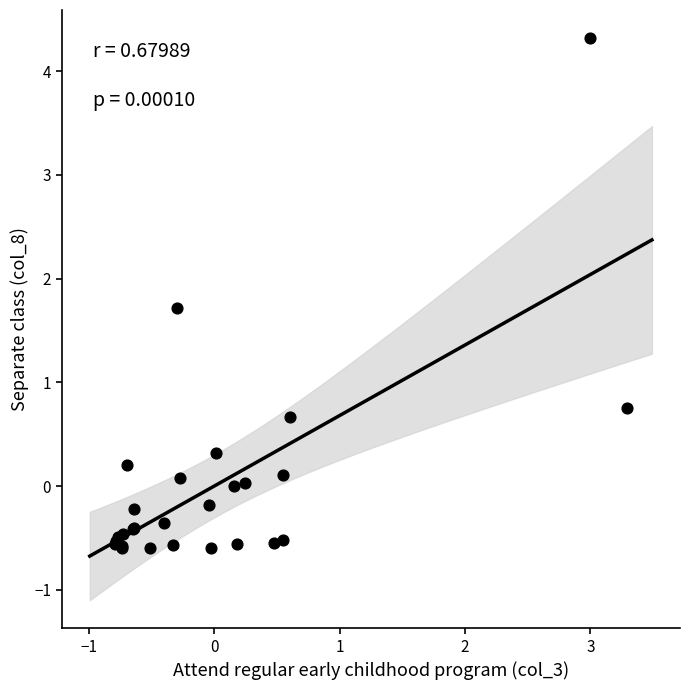

What Y value in the scatter plot is closest to 1?

0.8